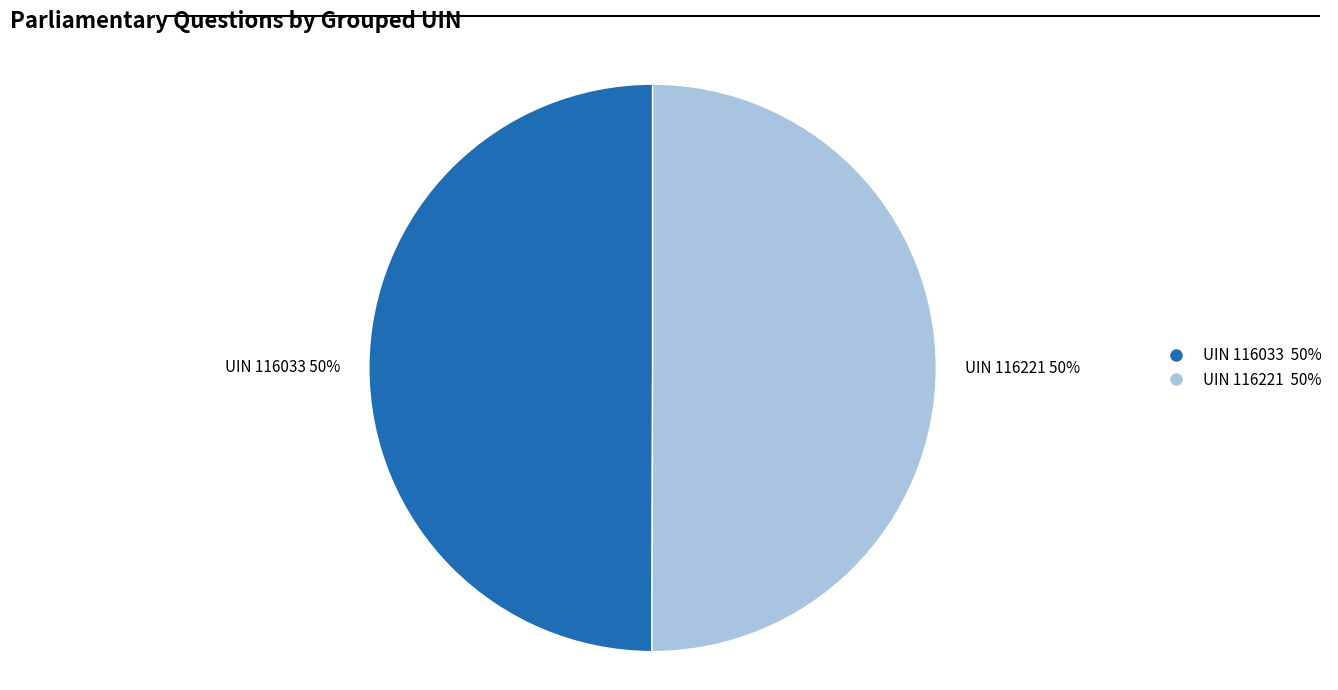

True or false: UIN 116033 50% accounts for 60% of the total.

False